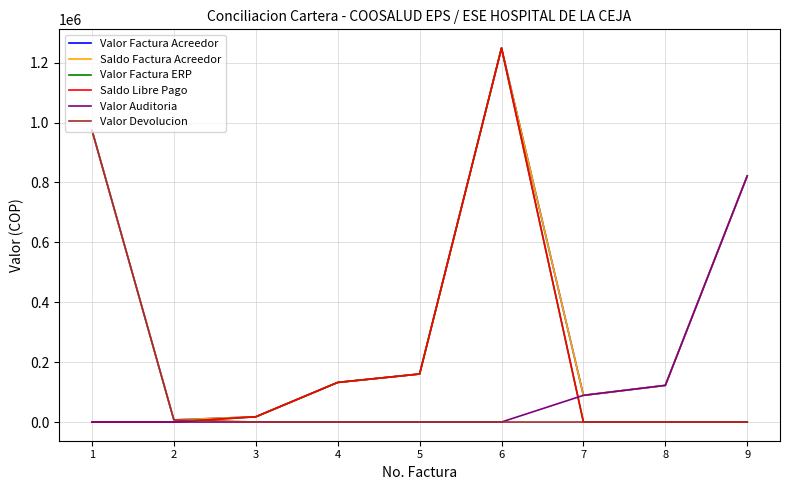

Is this an area chart (filled region under the line)?

No